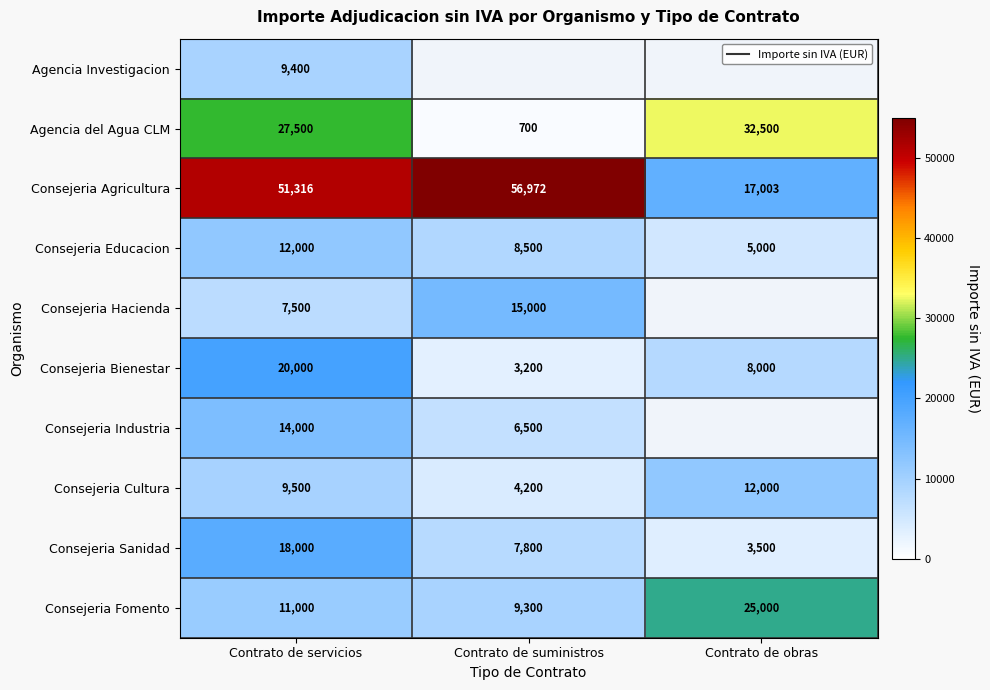

Which category has the lowest value in the Agencia del Agua CLM series?

Contrato de suministros